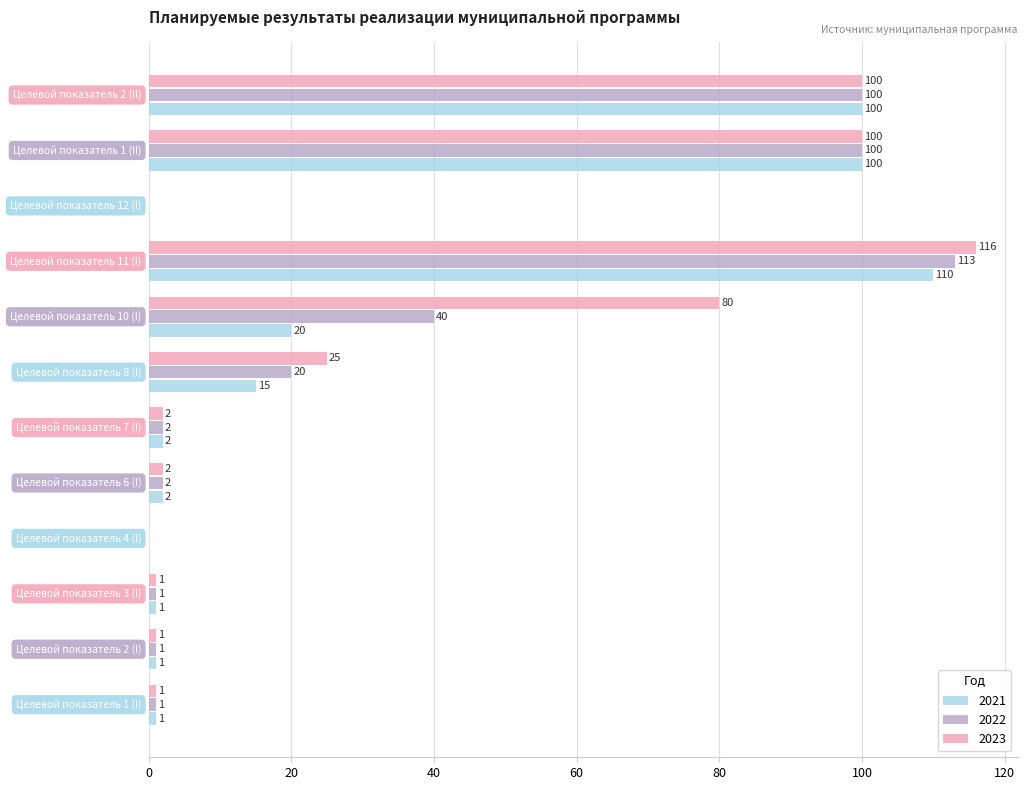

Which series has the largest total across all categories?

2023